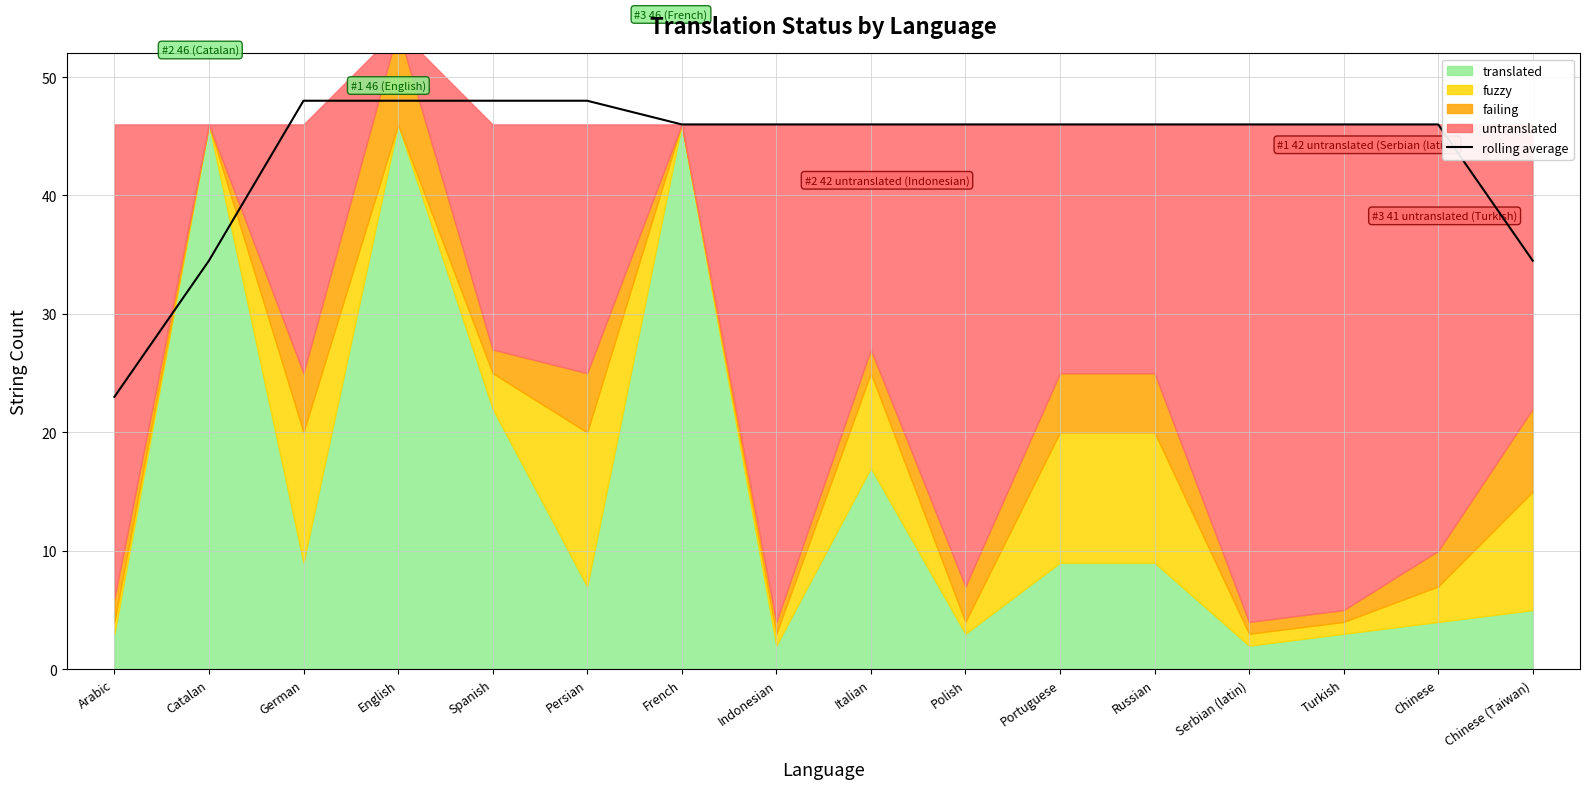

What is the label of the 9th point from the right?

Indonesian